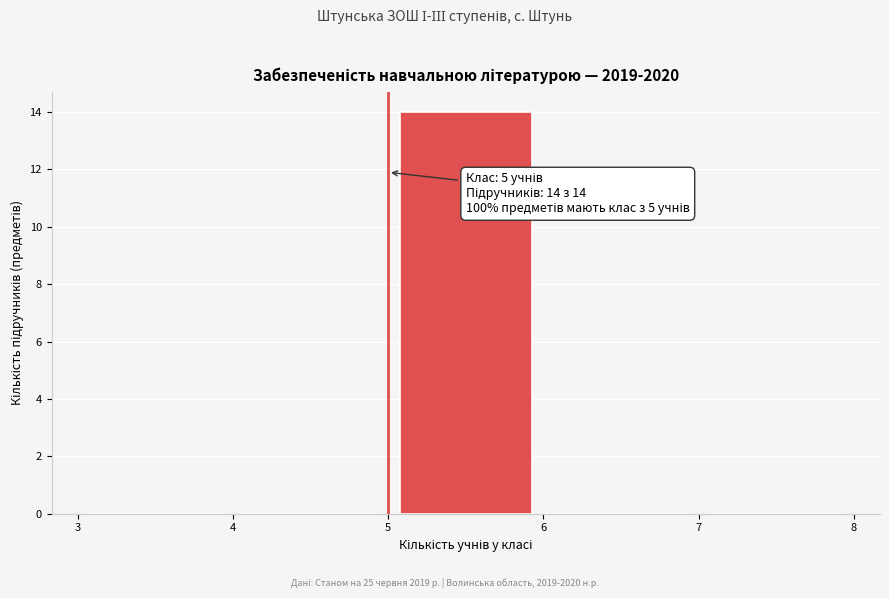

Which range on the x-axis has the tallest bar?

5 to 6